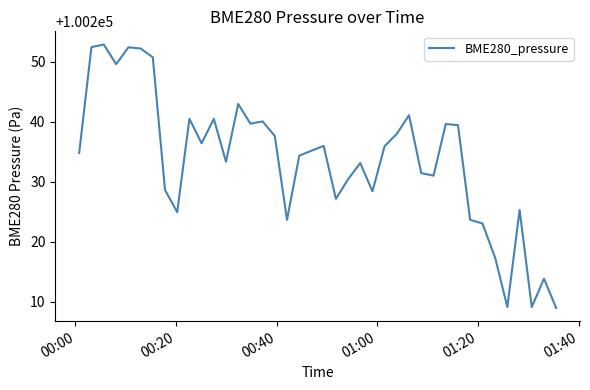

What is the difference between the maximum and minimum values?

43.9